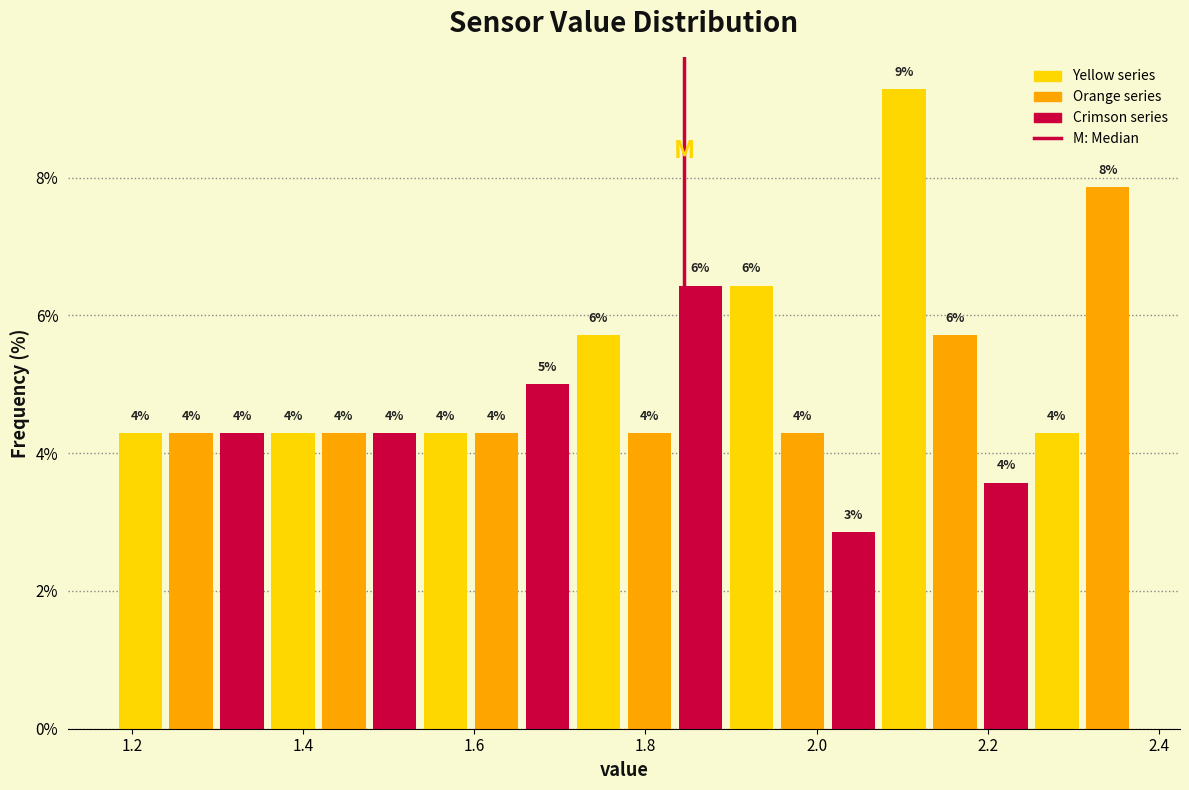

Around what value on the x-axis is the tallest bar? Give the approximate position of its centre, as read against the axis.

2.10